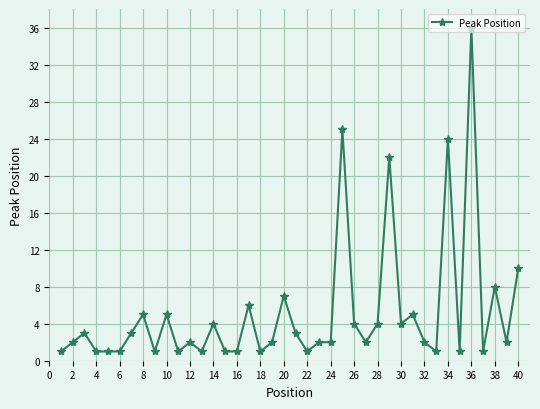

True or false: the data has more than 2 interior local peaks.

True